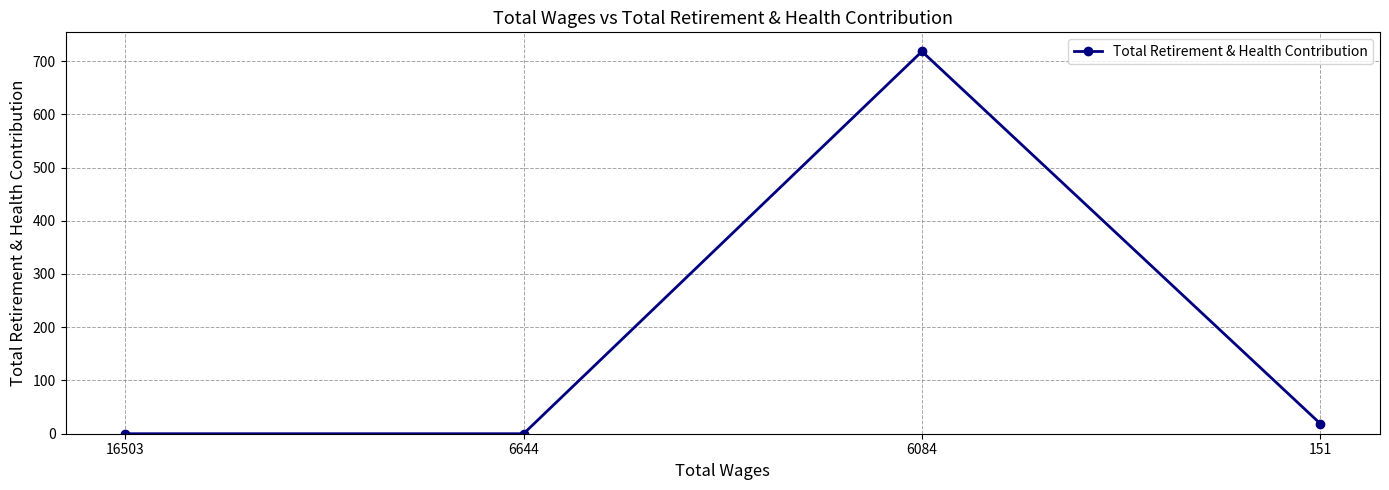

Is it true that the value at 16503 is -399?

False